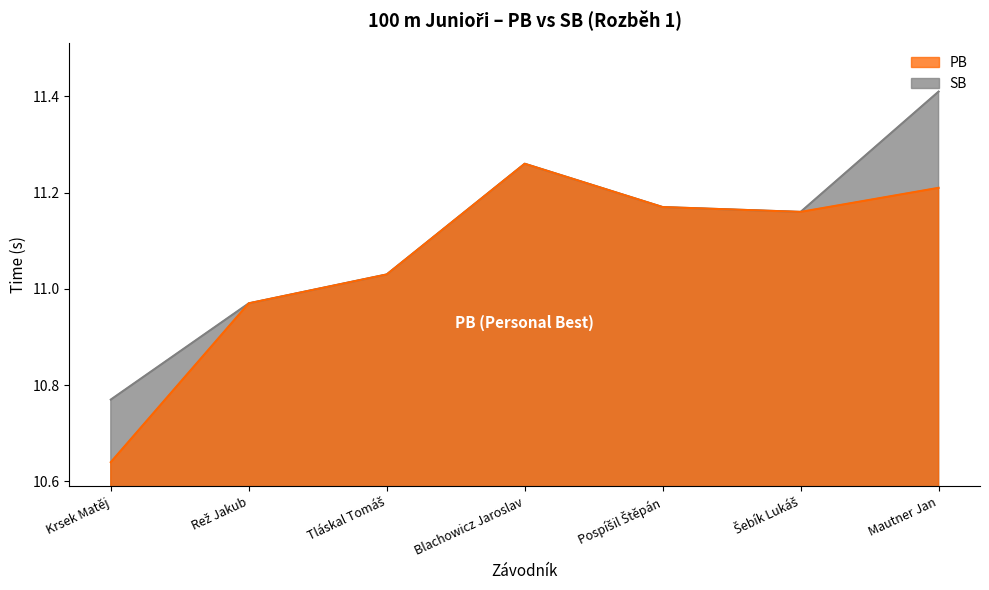

What is the maximum value shown in the chart?

11.4